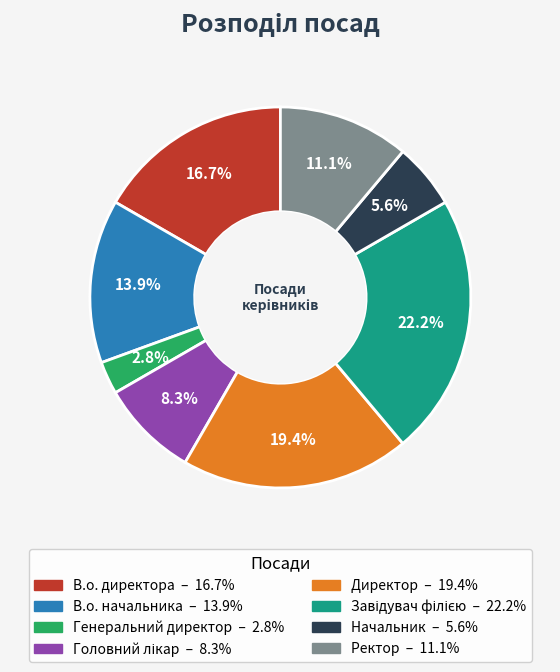

Does any single category account for the majority?

No